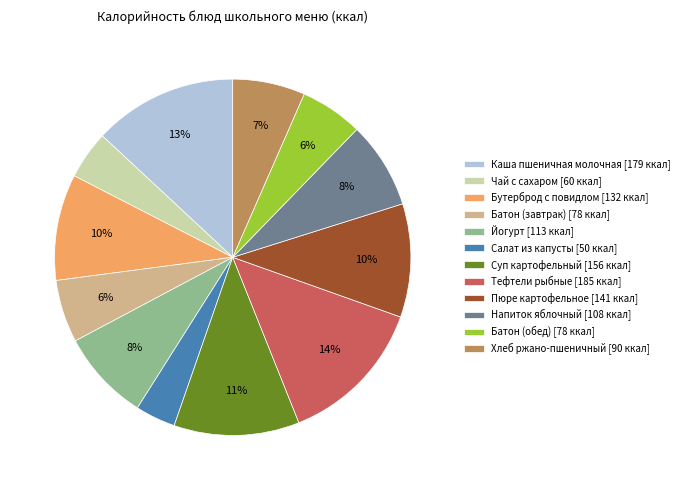

True or false: Бутерброд с повидлом accounts for 10% of the total.

True